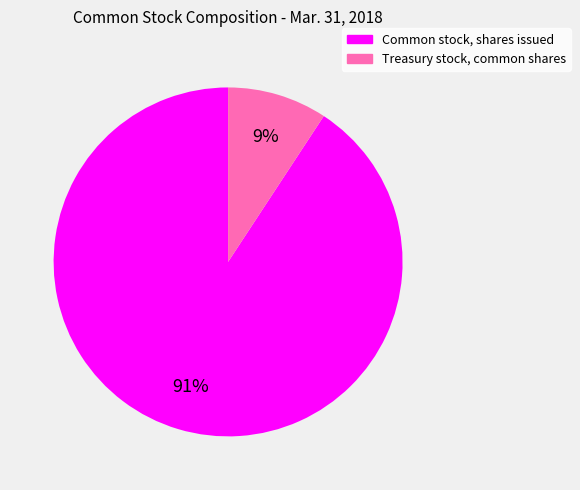

Combined, do Common stock, shares issued and Treasury stock, common shares account for over 50%?

Yes